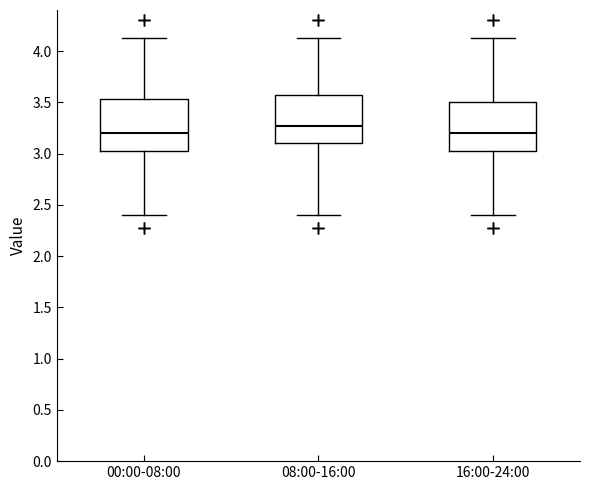

Where is the lower edge of the box for 16:00-24:00 on the y-axis? The values are not printed on the chart, so give them approximately, as read against the axis.

3.05